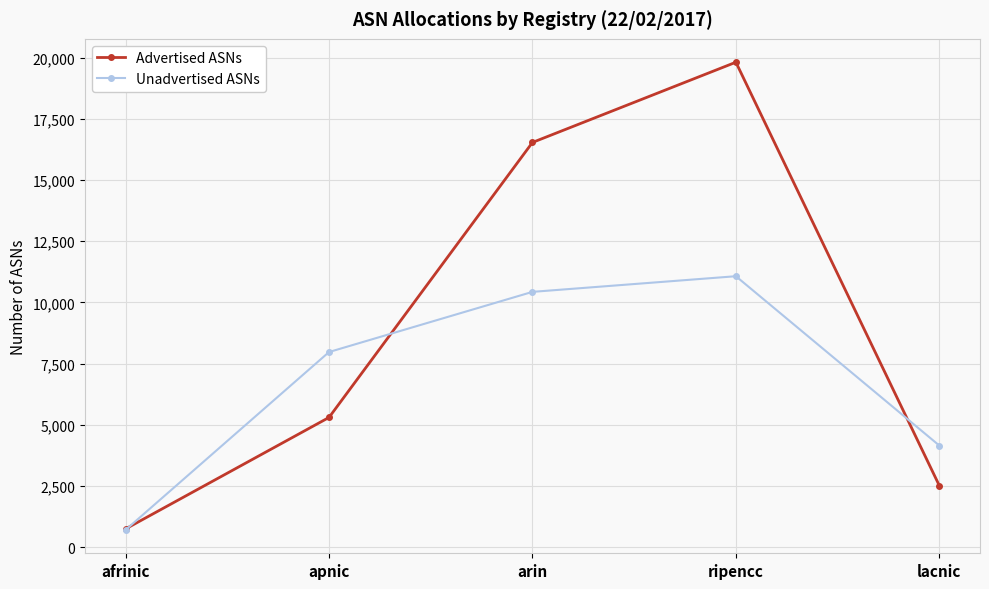

Reading left to right, transcribe all the data shown in this chart.

Advertised ASNs: afrinic=744	apnic=5297	arin=16531	ripencc=19808	lacnic=2512
Unadvertised ASNs: afrinic=703	apnic=7969	arin=10427	ripencc=11066	lacnic=4149